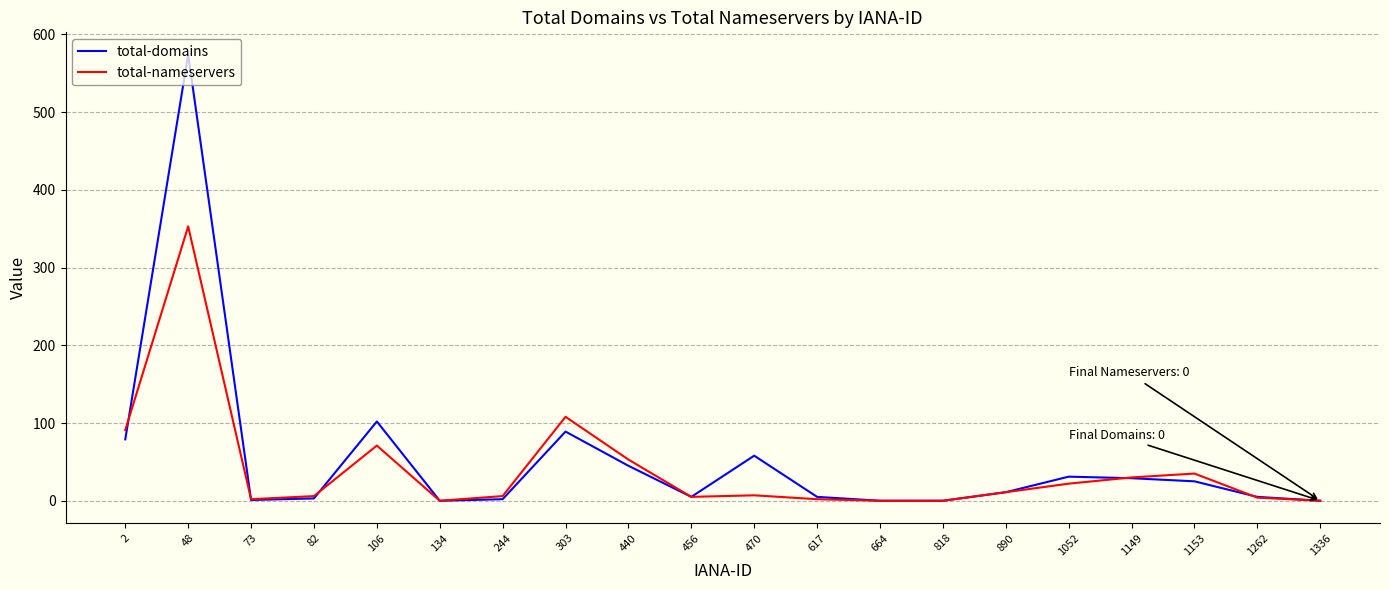

Is it true that total-nameservers equals 0 at 818?

True